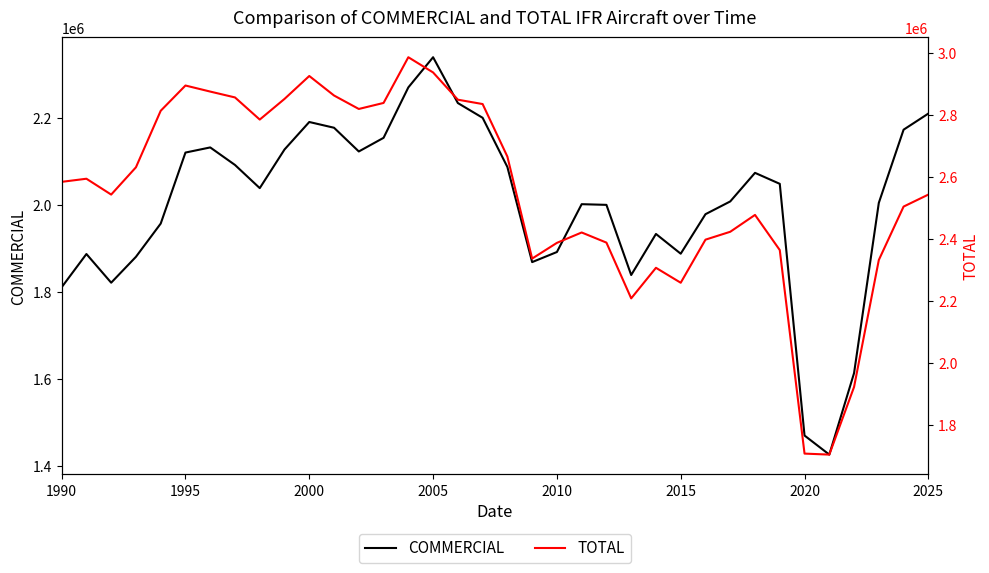

Does the chart display data point markers on the line(s)?

No